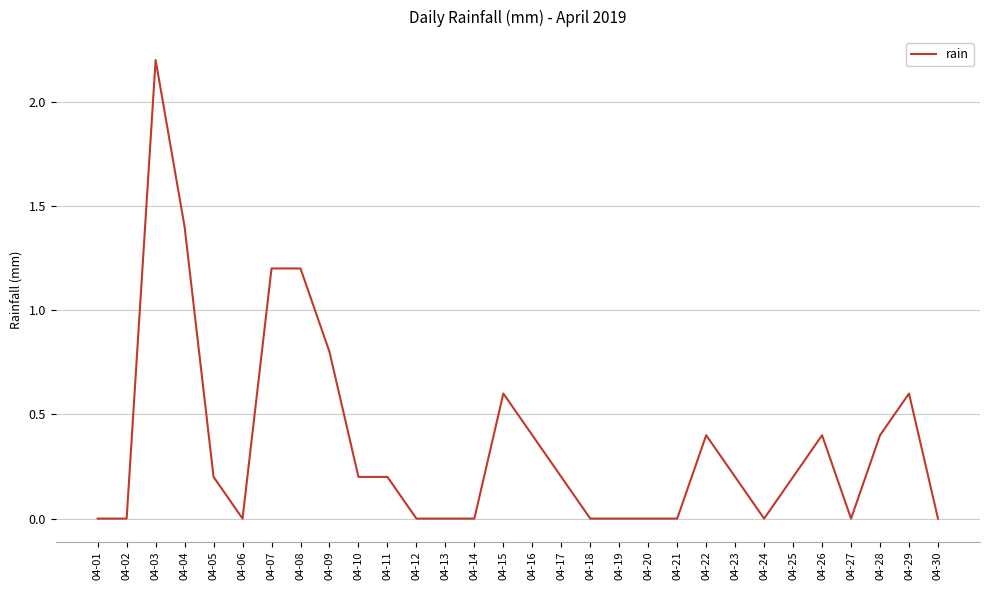

What is the maximum value shown in the chart?

2.2